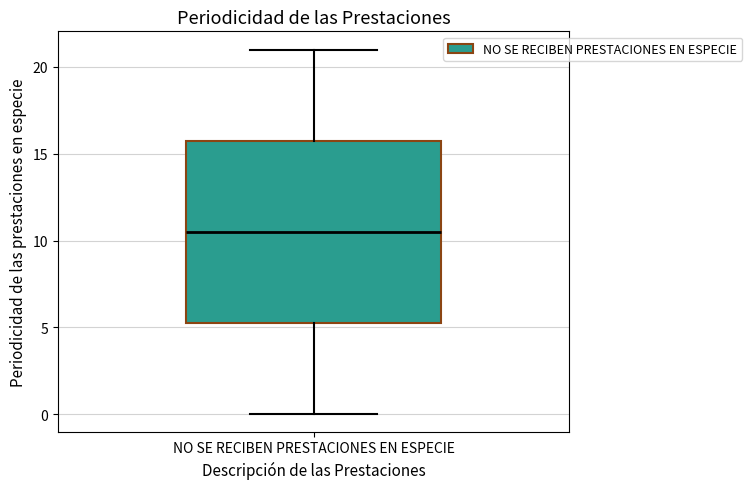

Where is the upper edge of the box for NO SE RECIBEN PRESTACIONES EN ESPECIE on the y-axis? The values are not printed on the chart, so give them approximately, as read against the axis.

16.0